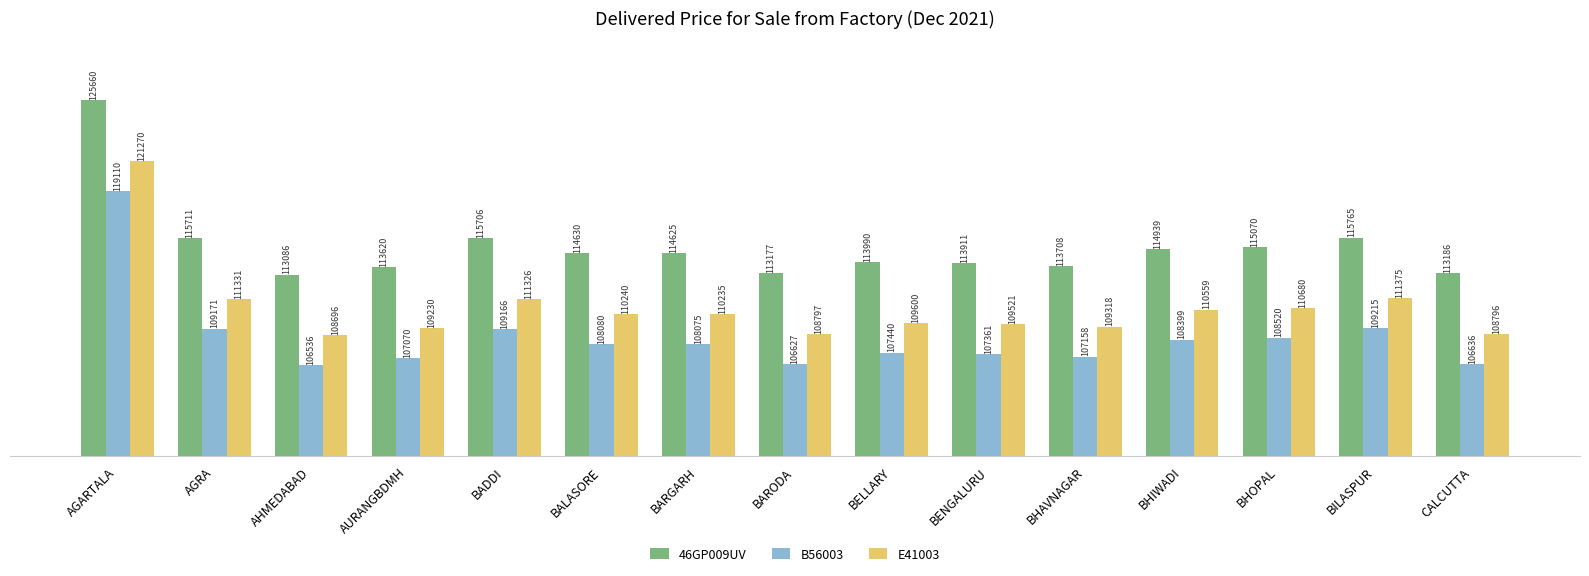

What are all the series names shown in the legend?

46GP009UV, B56003, E41003